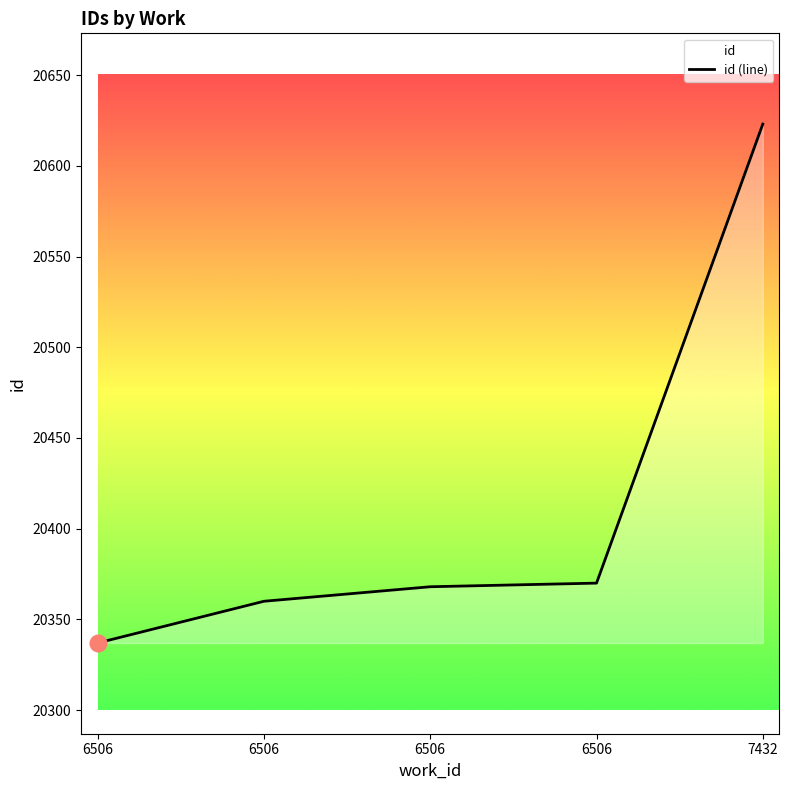

True or false: the data shows 6278 at 6506.

False